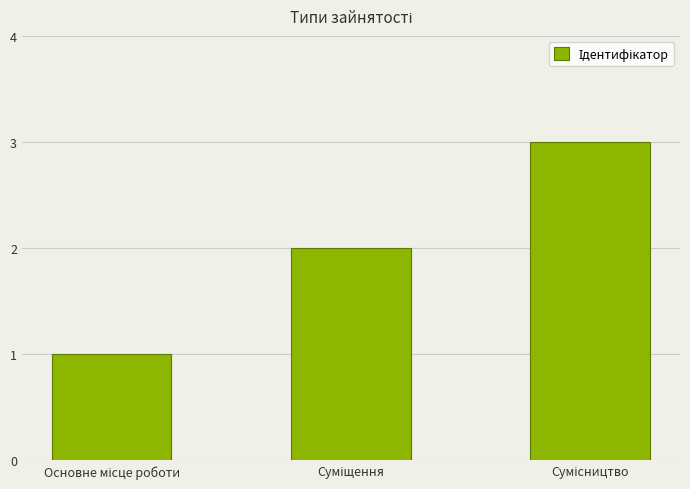

What is the greatest value displayed?

3